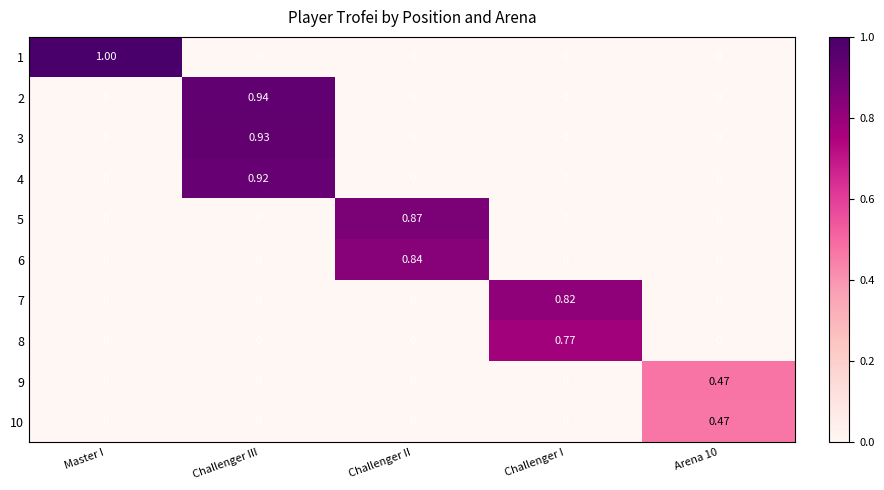

At which category is the sum across all series the highest?

Challenger III